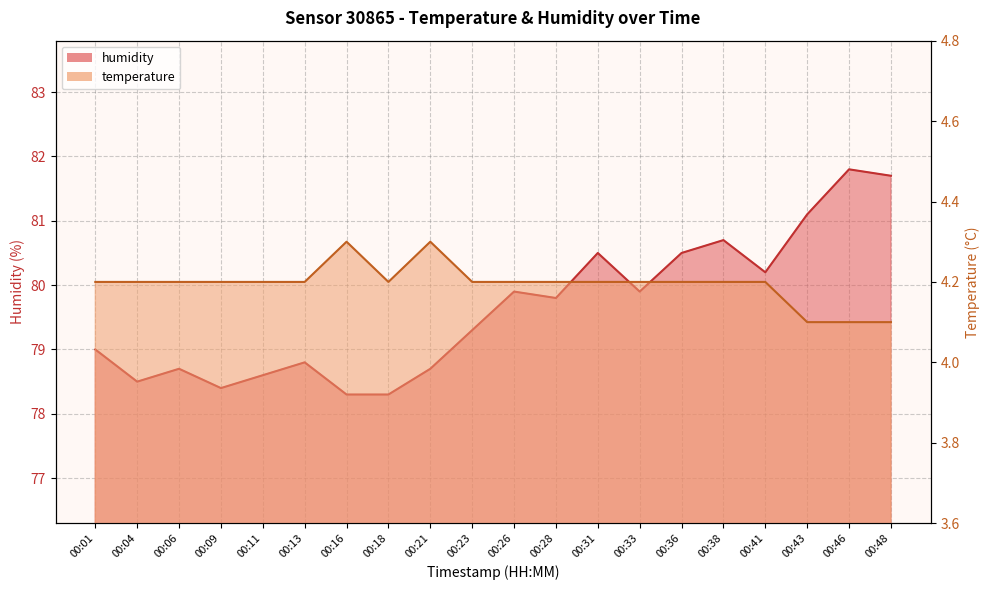

Rank the series at 00:43 from lowest to highest value.

temperature, humidity